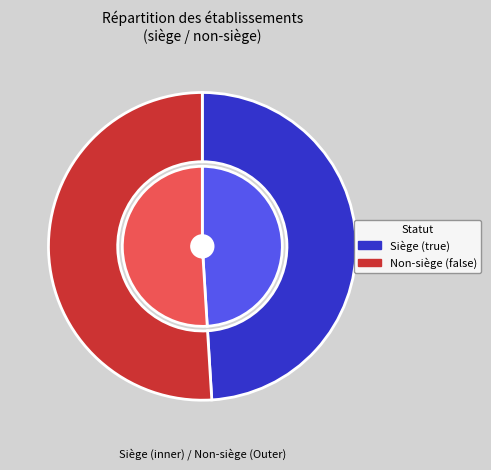

How many slices are in this pie chart?

2